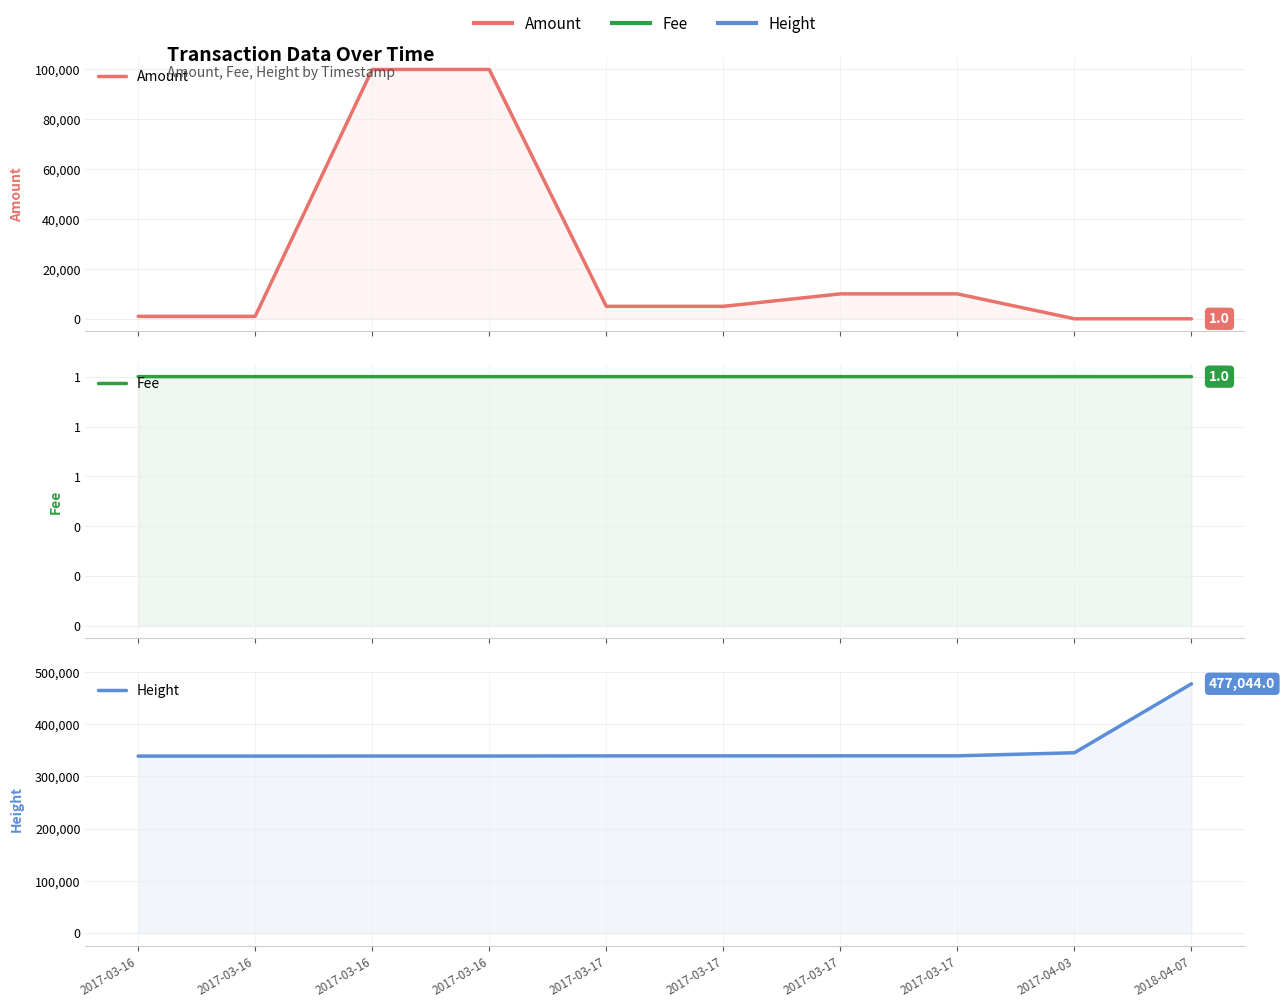

Between 2017-03-16 and 2017-03-17, which is larger?

2017-03-16